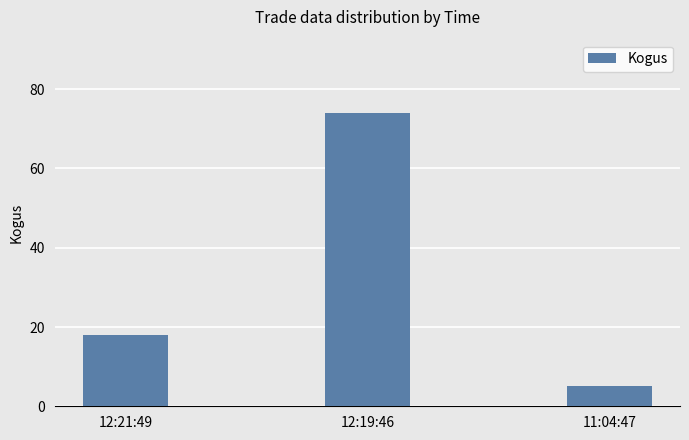

True or false: the data shows 2 at 11:04:47.

False